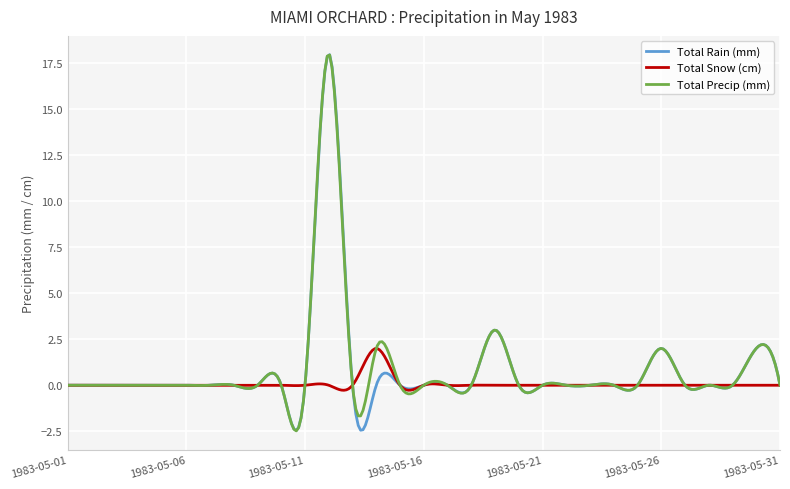

What is the maximum value for Total Rain (mm)?

17.9